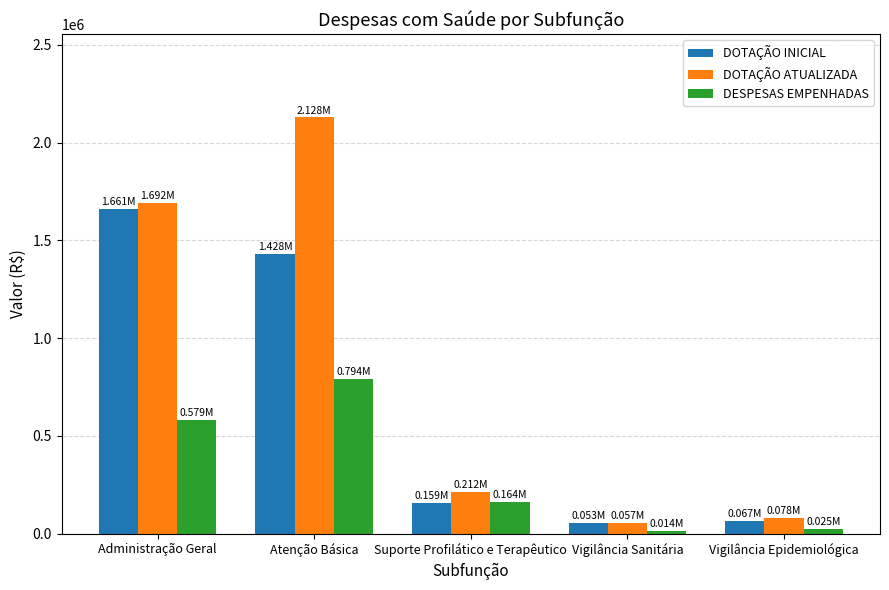

What are all the series names shown in the legend?

DOTAÇÃO INICIAL, DOTAÇÃO ATUALIZADA, DESPESAS EMPENHADAS